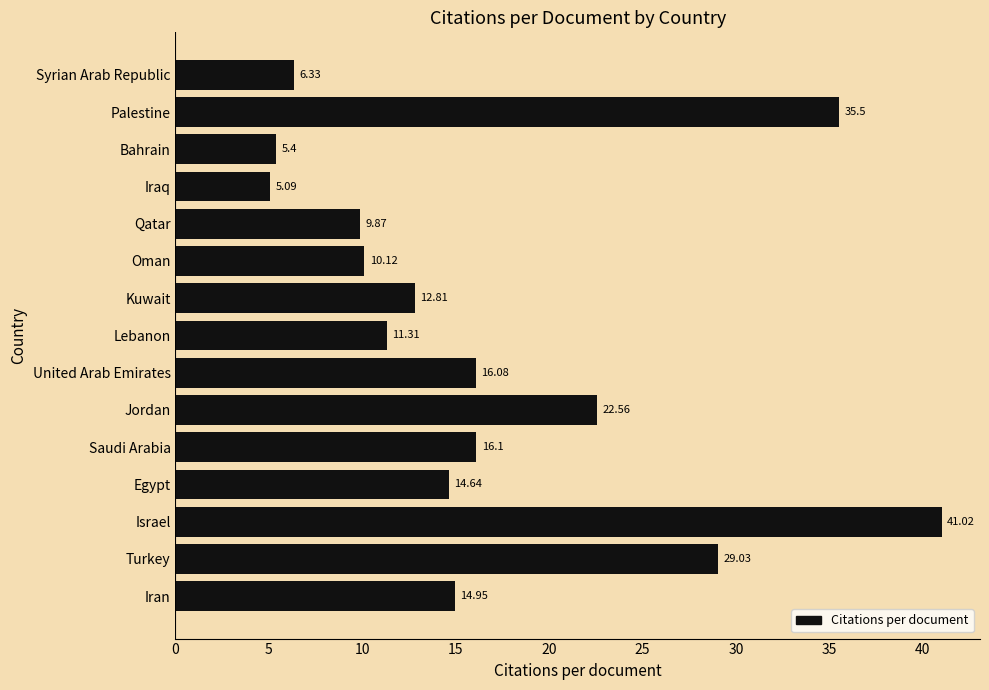

Between Kuwait and United Arab Emirates, which is larger?

United Arab Emirates